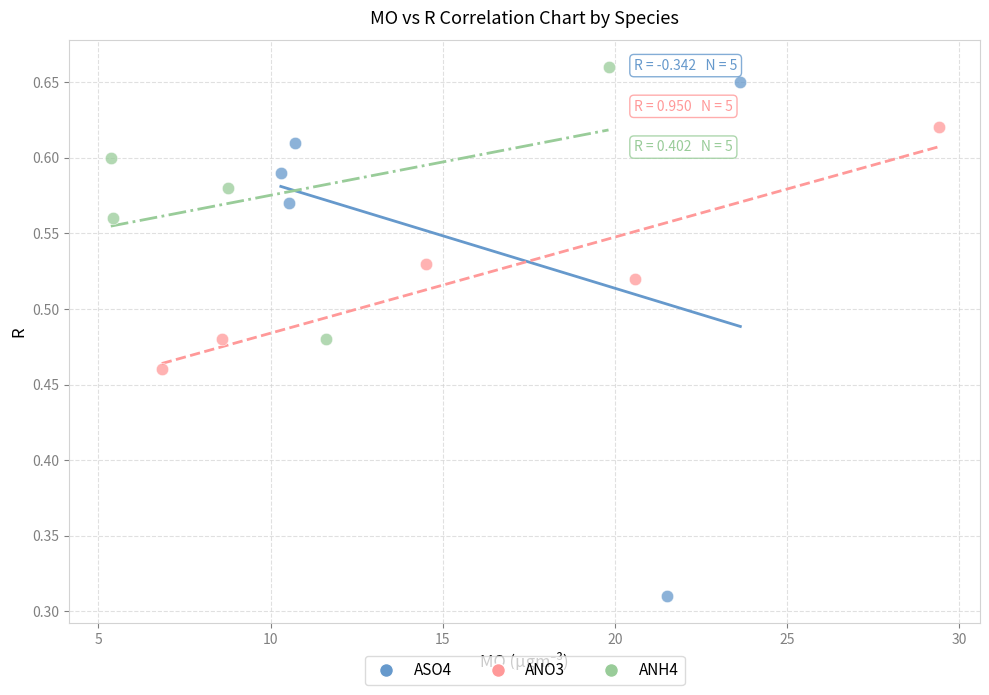

Which series contains the highest Y value?

ANH4